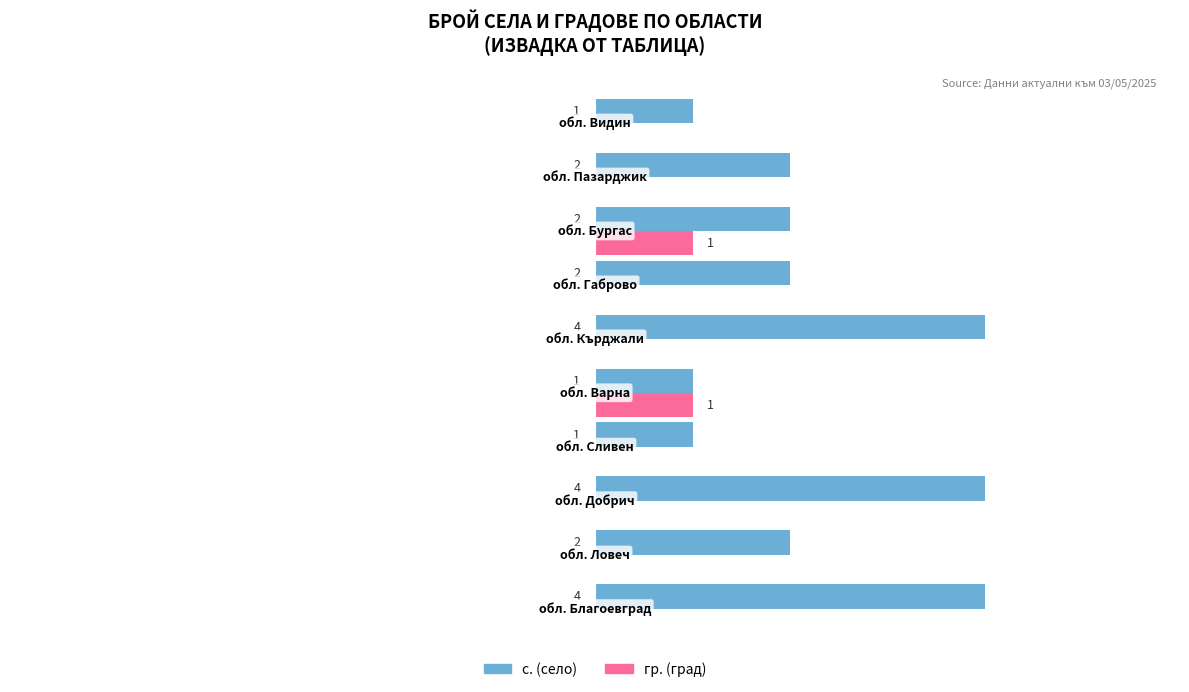

Which series has the largest total across all categories?

с. (село)